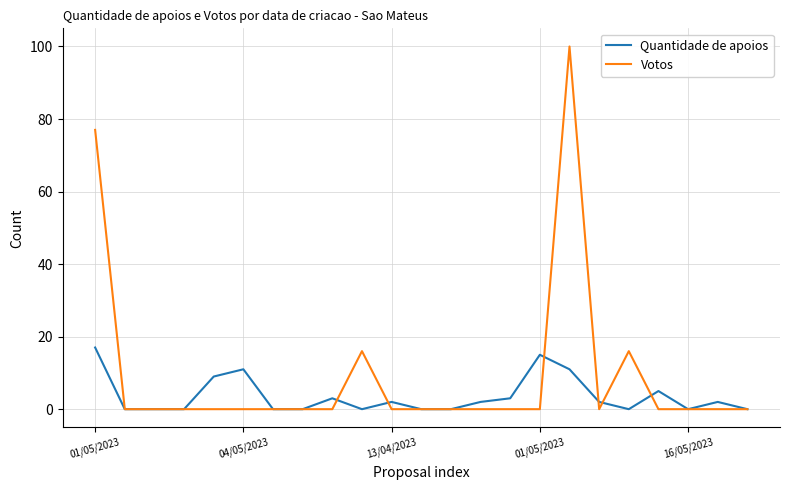

Rank the series by their average value, from lowest to highest.

Quantidade de apoios, Votos